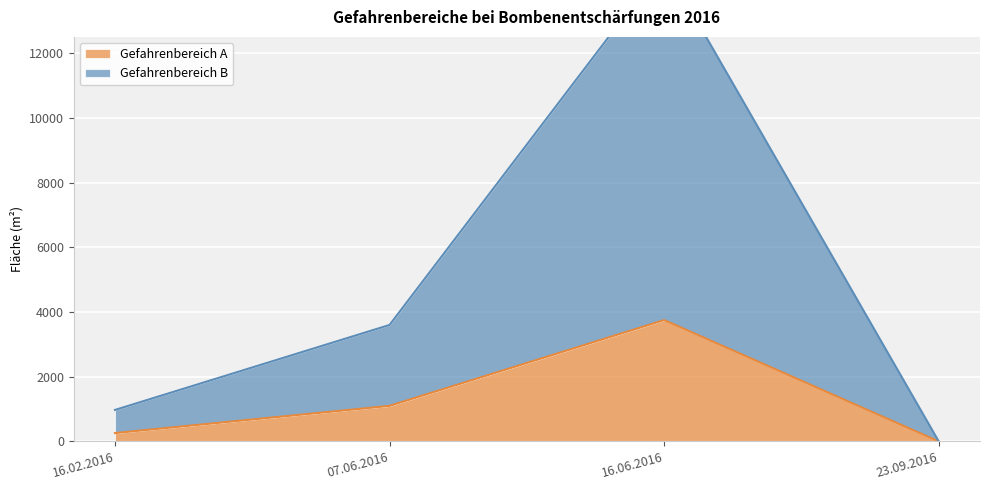

True or false: Gefahrenbereich B and Gefahrenbereich A intersect in this chart.

False